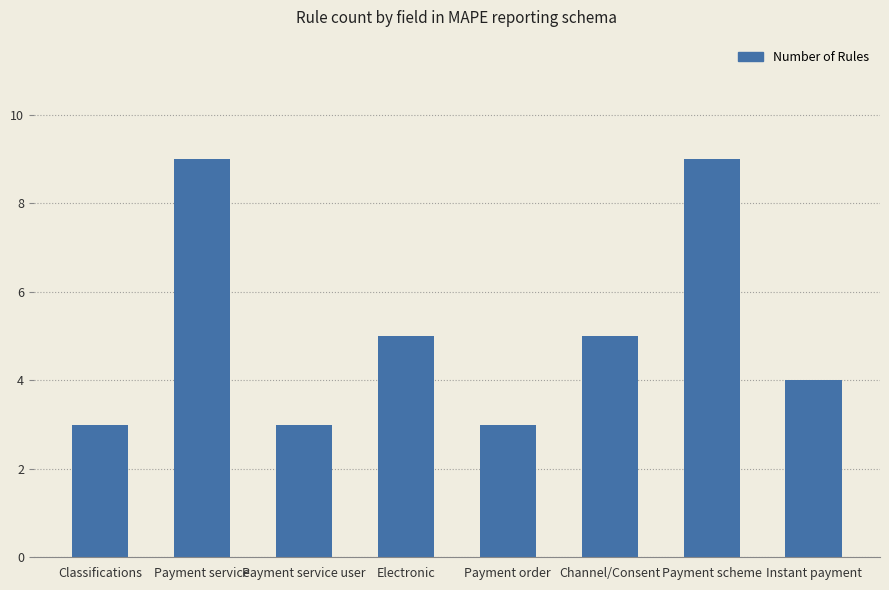

What value does the data have at Classifications?

3